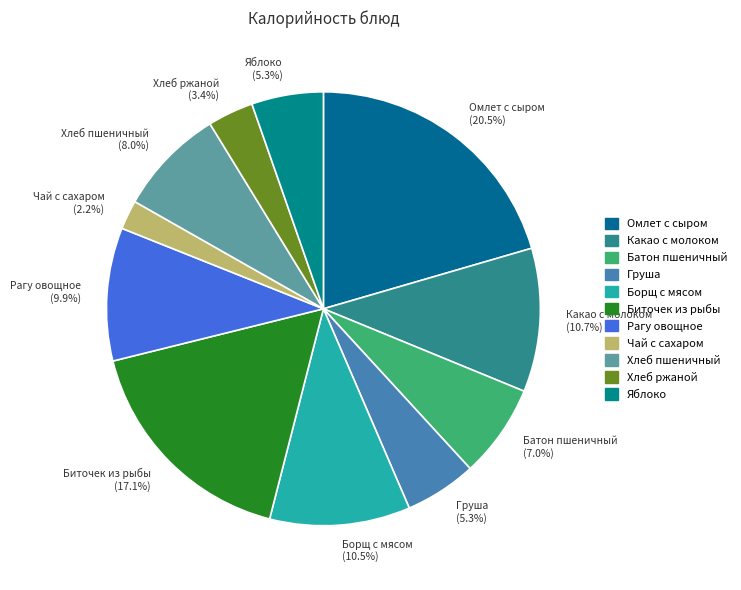

To the nearest percent, what is the average slice percentage?

9%